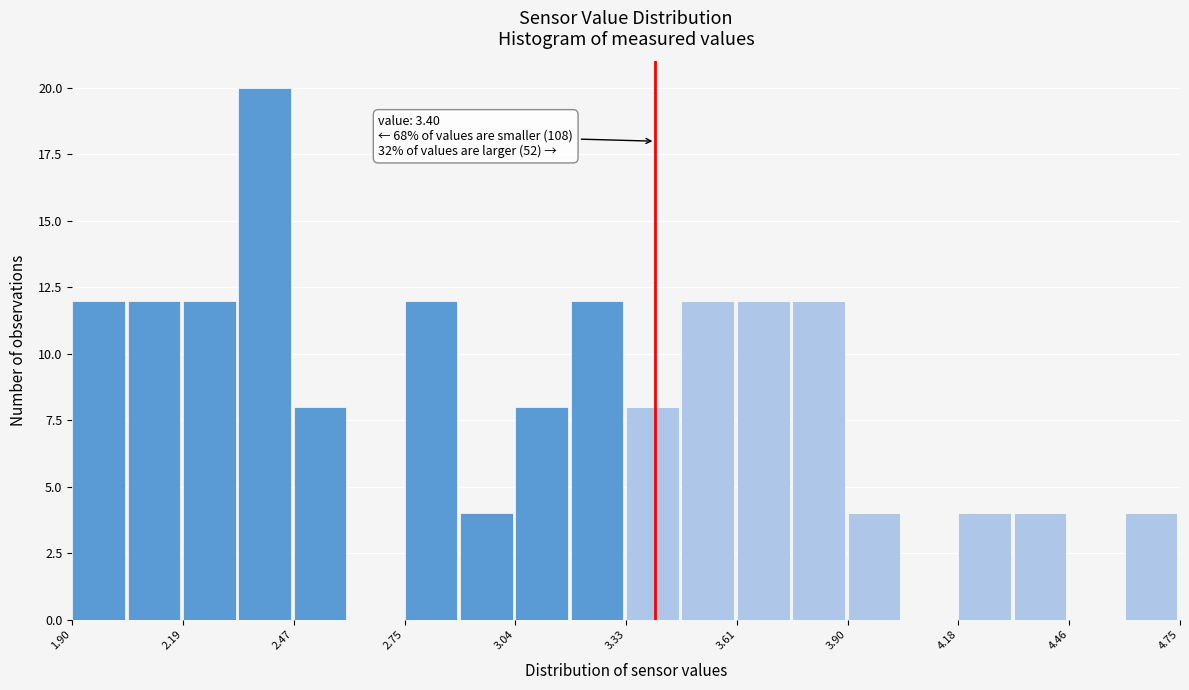

Around what value on the x-axis is the tallest bar? Give the approximate position of its centre, as read against the axis.

2.40